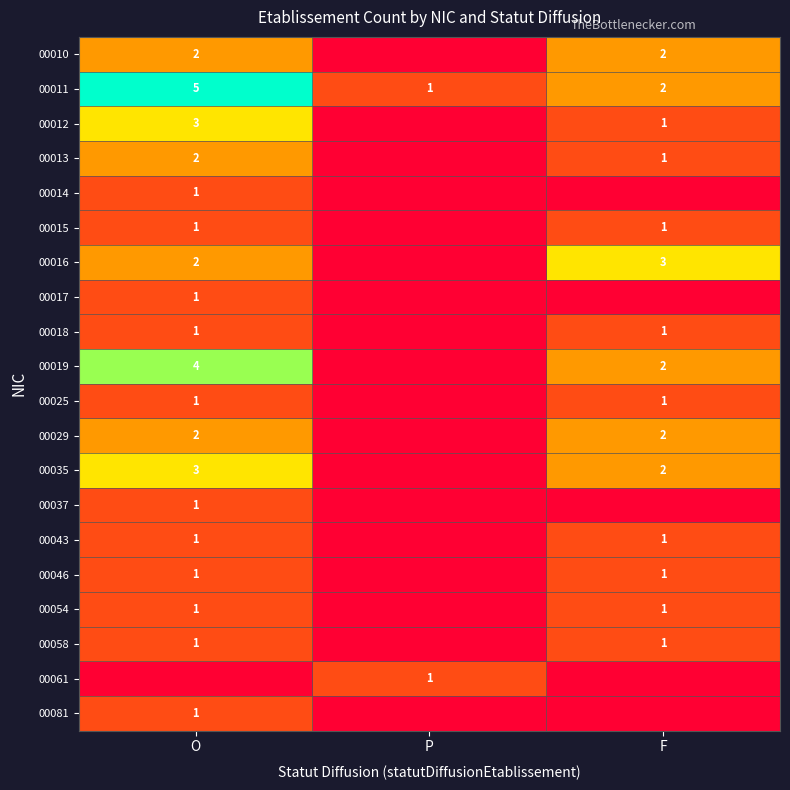

Is it true that 00025 equals 0 at O?

False